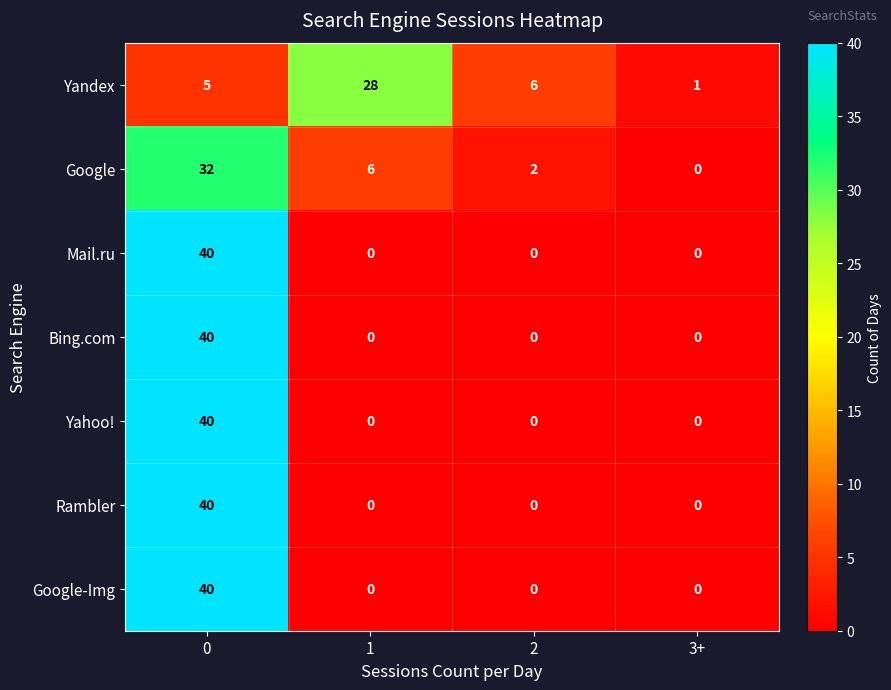

At which label does Yandex reach its minimum?

3+